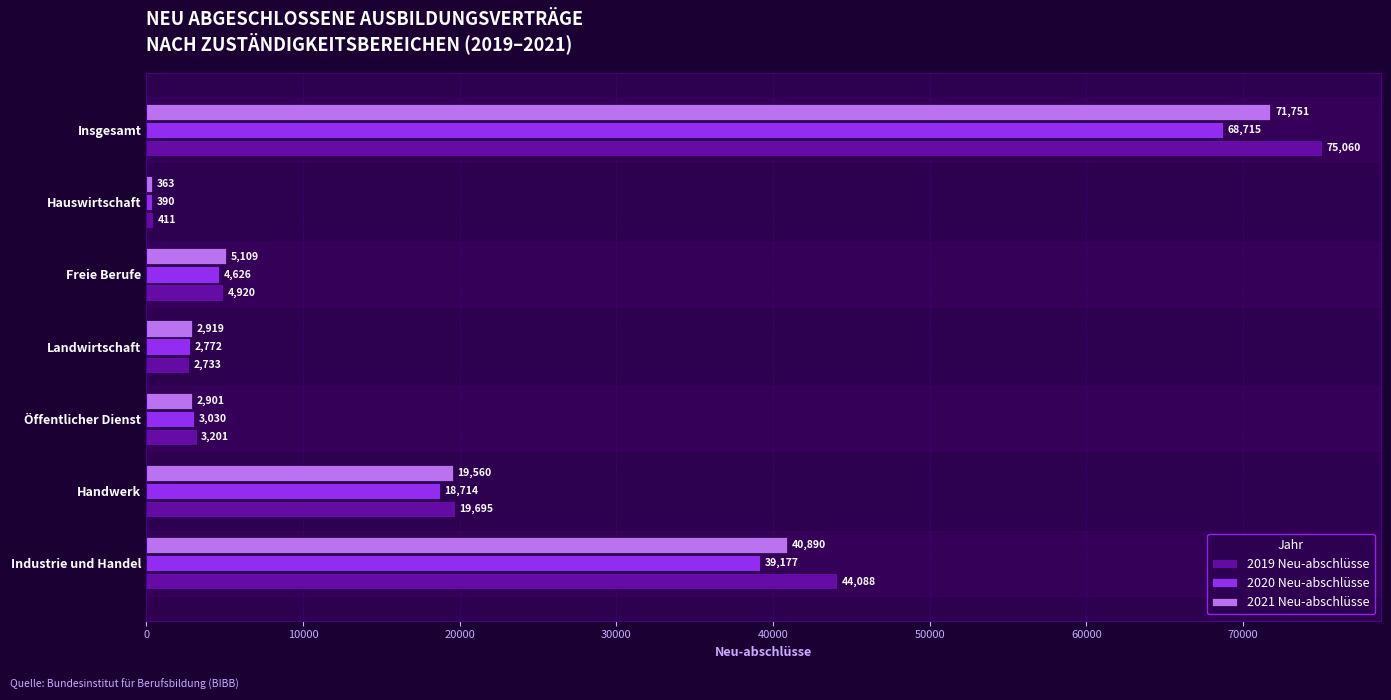

Is it true that 2019 Neu-abschlüsse equals 3201 at Öffentlicher Dienst?

True